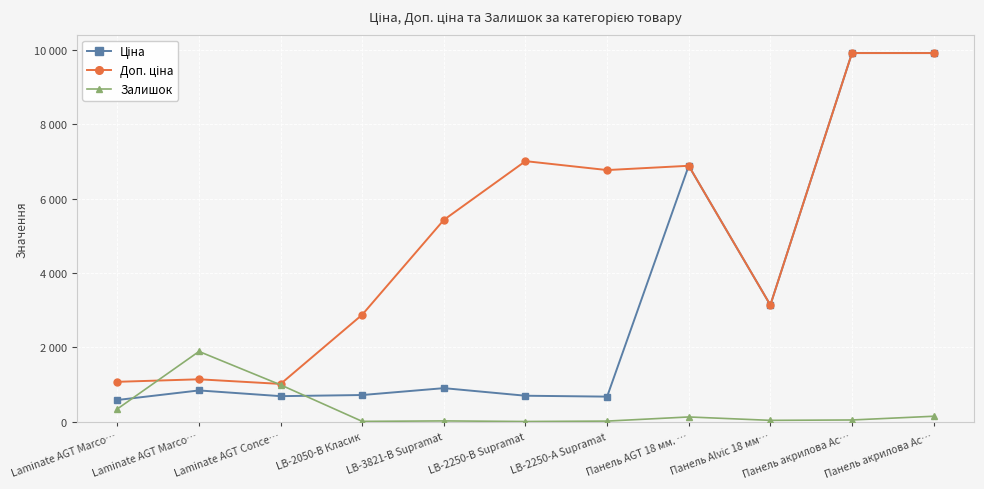

Reading left to right, what are all the values shown in this chart?

Ціна: 586.0	842.8	689.1	719.6	904.3	700.4	676.4	6879.5	3136.8	9908.5	9908.5
Доп. ціна: 1074.5	1142.1	1017.8	2878.5	5425.9	7004.3	6764.4	6879.5	3137.0	9908.5	9908.5
Залишок: 346.0	1890.0	992.0	11.0	24.0	8.0	19.0	130.0	39.0	49.0	149.0